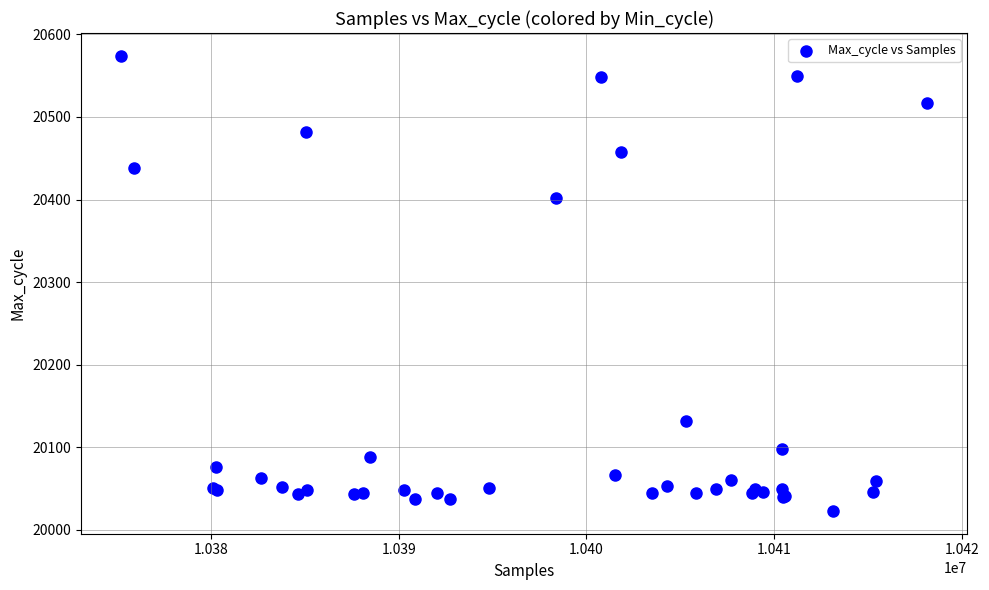

What Y value in the scatter plot is closest to 20298?

20402